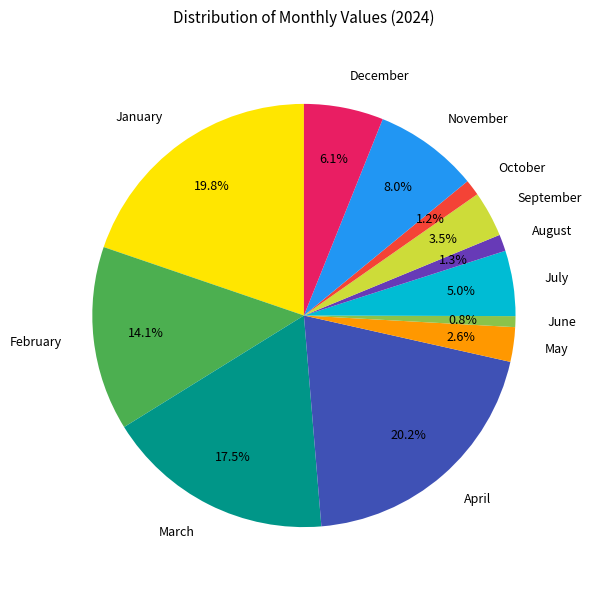

Does August represent more than half of the total?

No